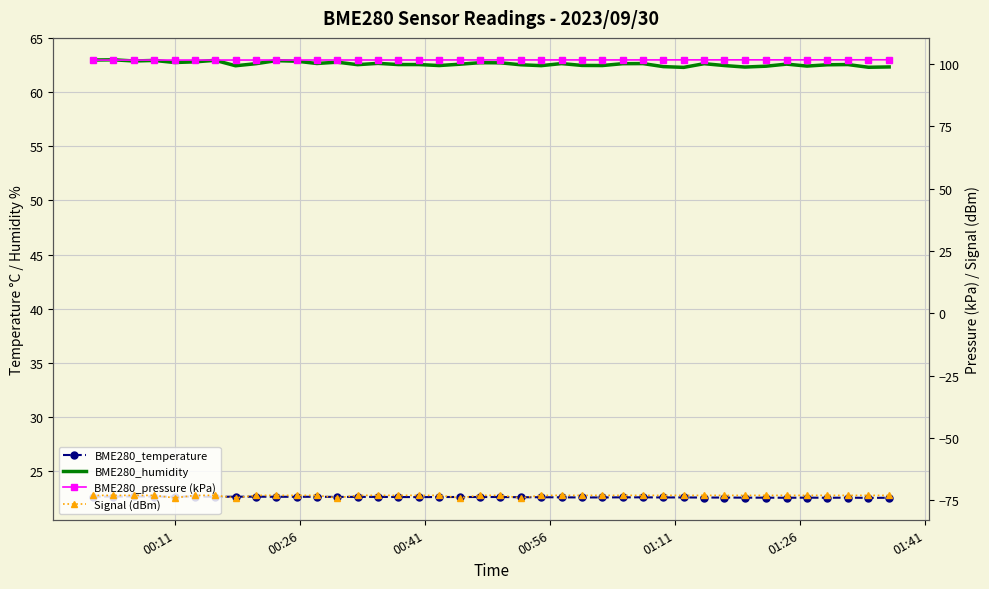

True or false: BME280_pressure (kPa) and Signal (dBm) cross at least once.

False